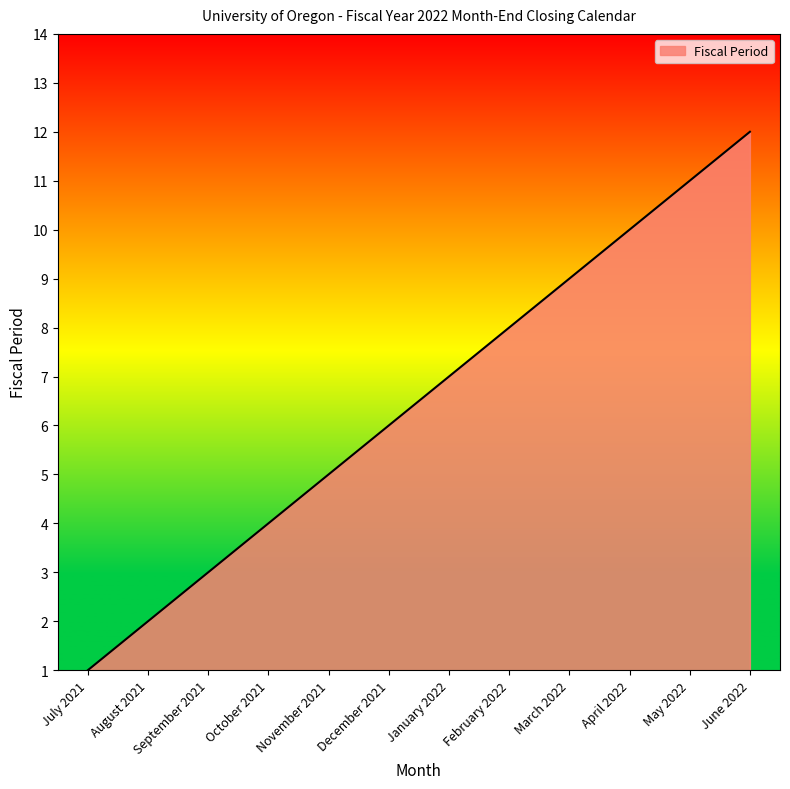

Is it true that the value at August 2021 is 2?

True